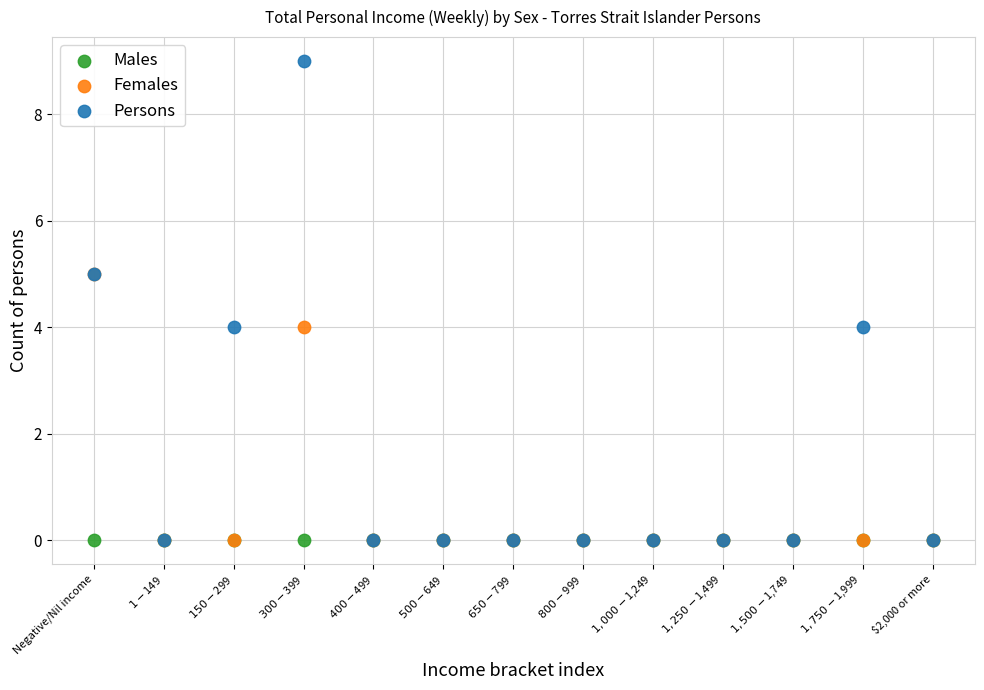

What are all the series names shown in the legend?

Males, Females, Persons